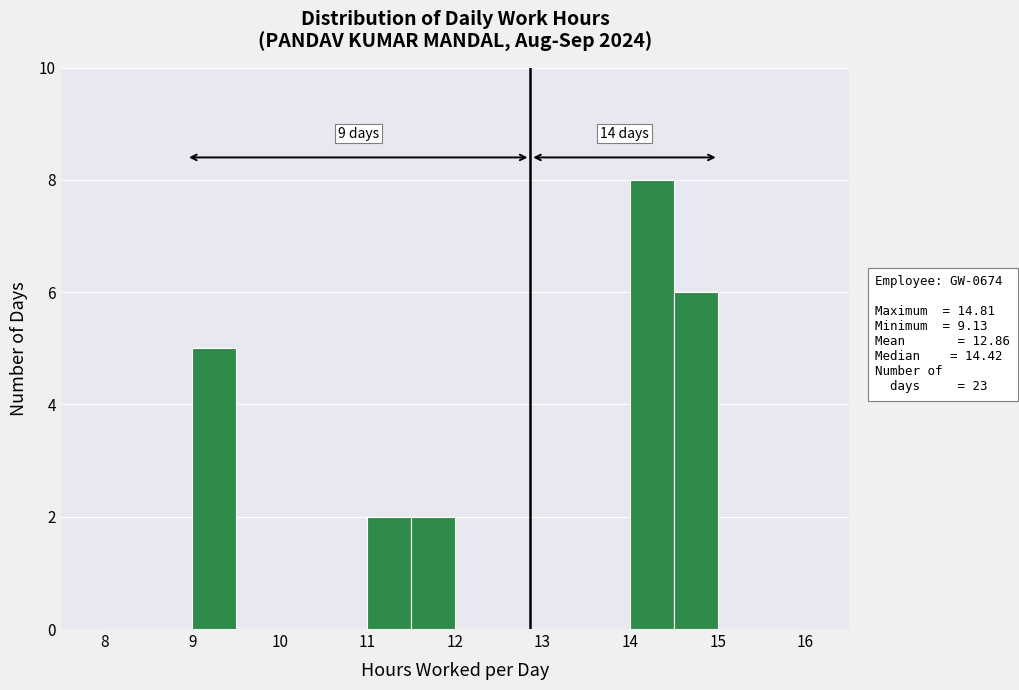

Over which range of the x-axis is the bar tallest?

14.0 to 14.5